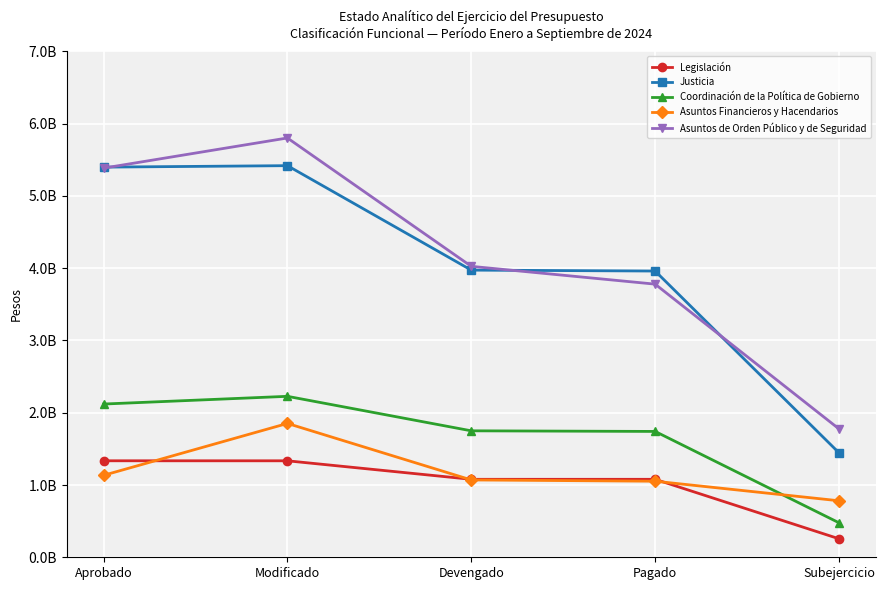

What are all the series names shown in the legend?

Legislación, Justicia, Coordinación de la Política de Gobierno, Asuntos Financieros y Hacendarios, Asuntos de Orden Público y de Seguridad